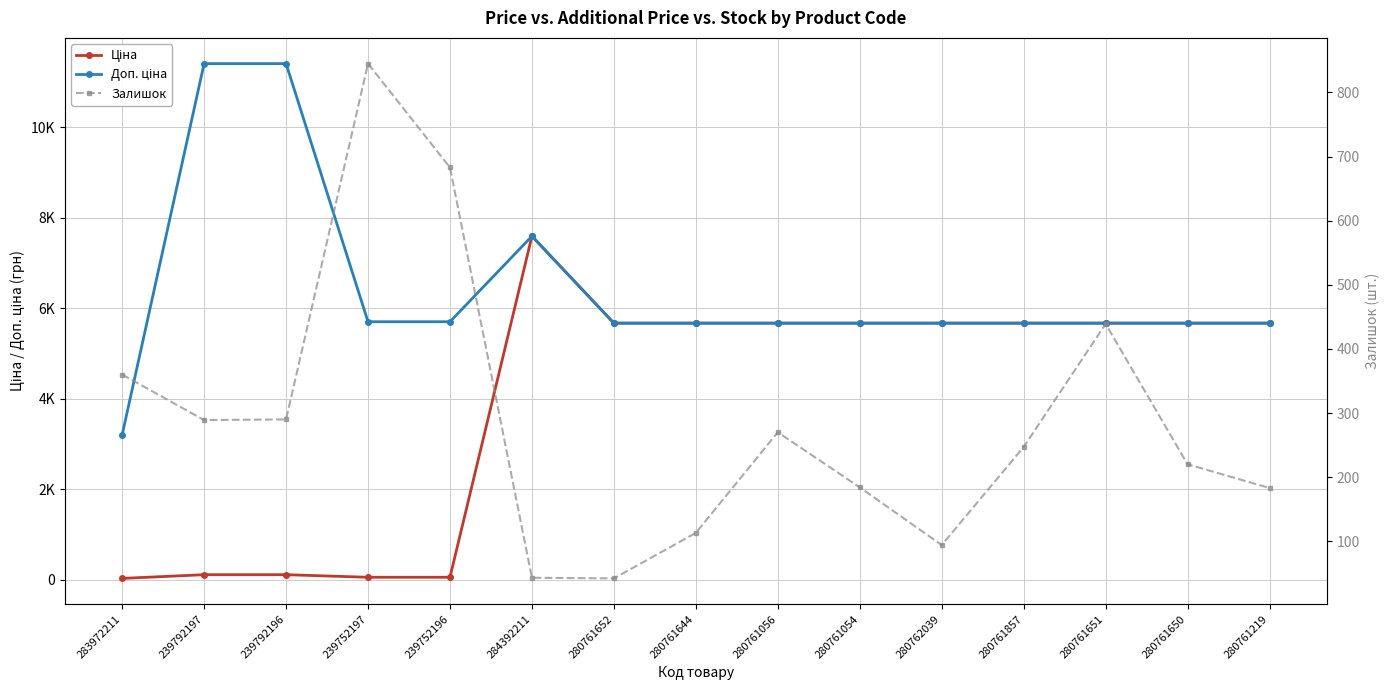

At which label does Ціна reach its minimum?

283972211